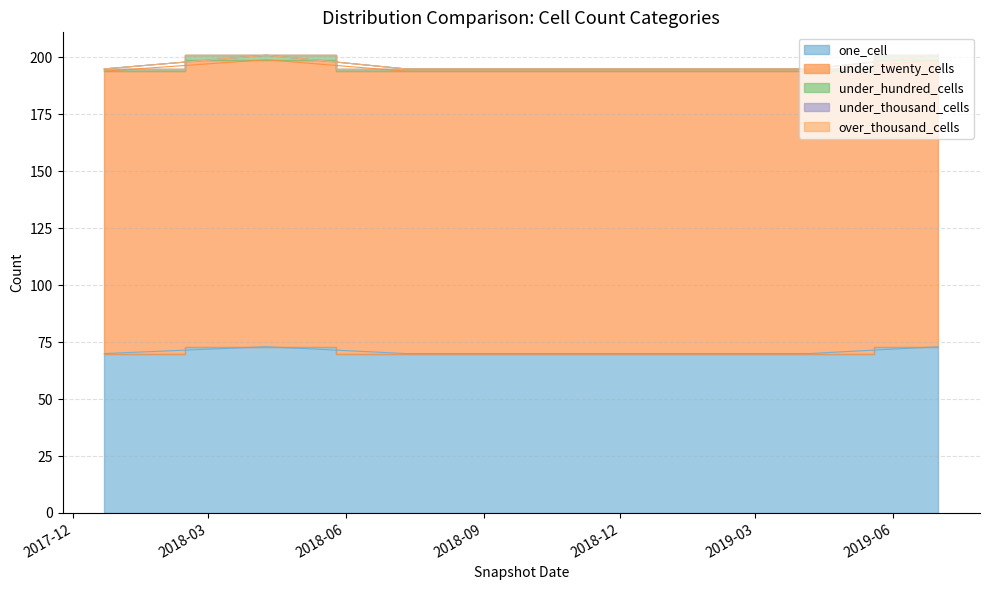

At which category does under_hundred_cells reach its first local peak?

2018-04-09